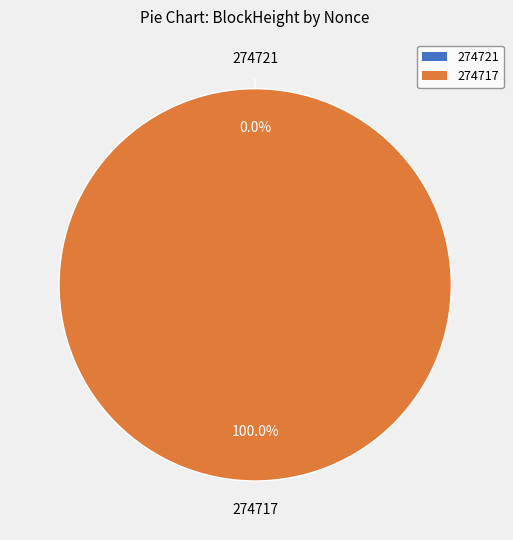

To the nearest percent, what is the combined percentage of 274717 and 274721?

100%